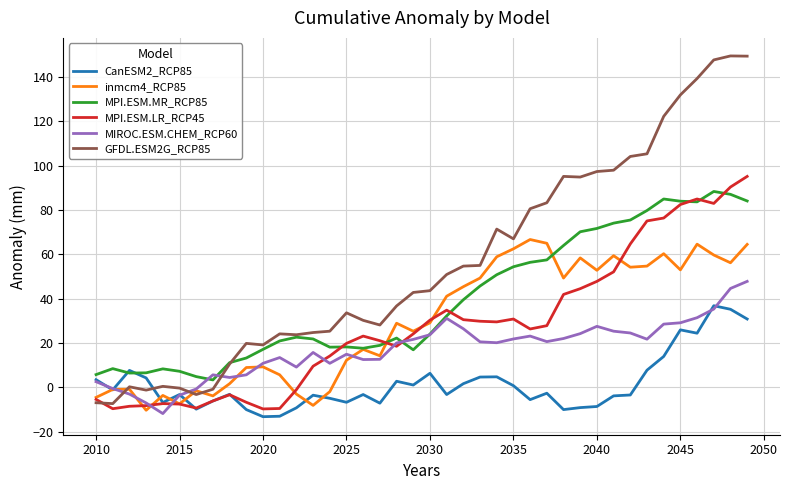

What is the lowest value of the MIROC.ESM.CHEM_RCP60 series?

-11.9